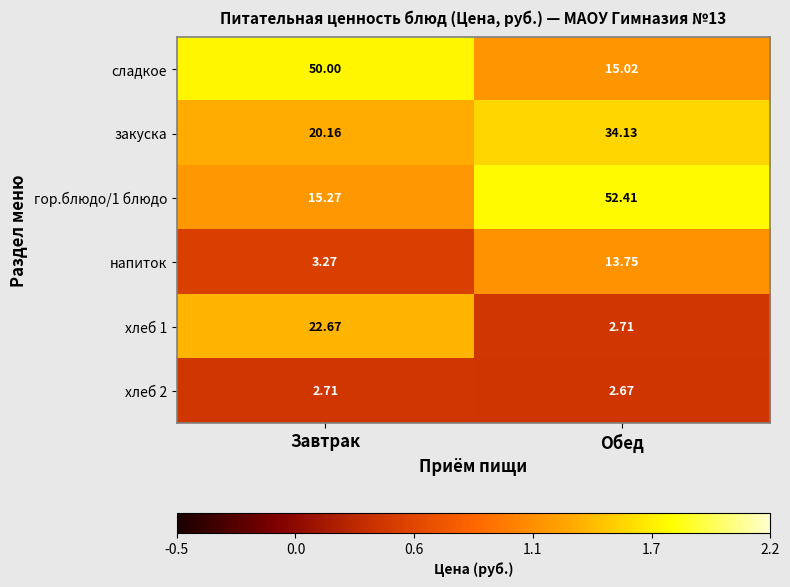

Rank the categories by гор.блюдо/1 блюдо value from lowest to highest.

Завтрак, Обед